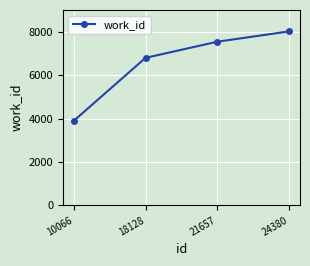

At which label is the value closest to 5952?

18128